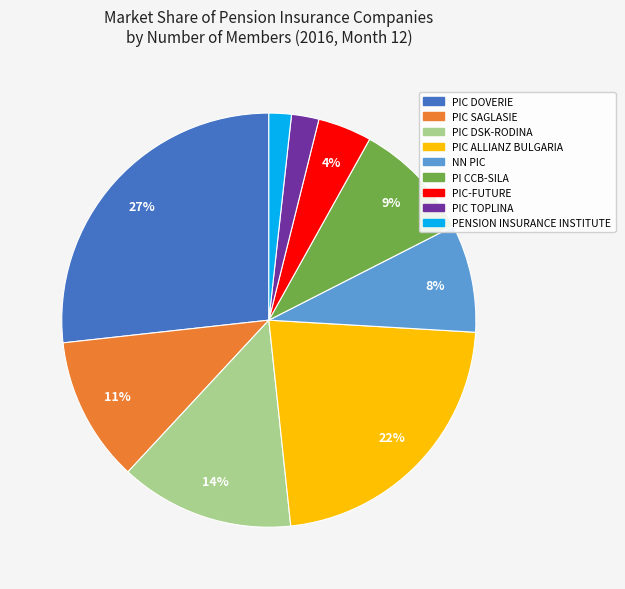

To the nearest percent, what is the average slice percentage?

11%